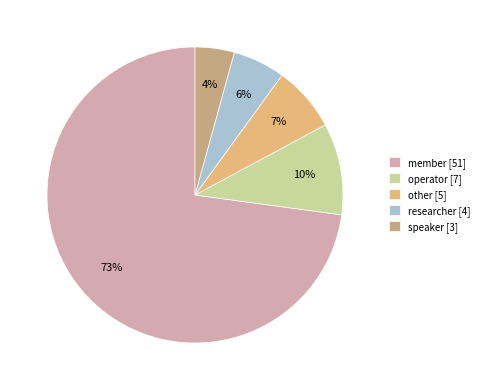

Which slice is the smallest?

speaker